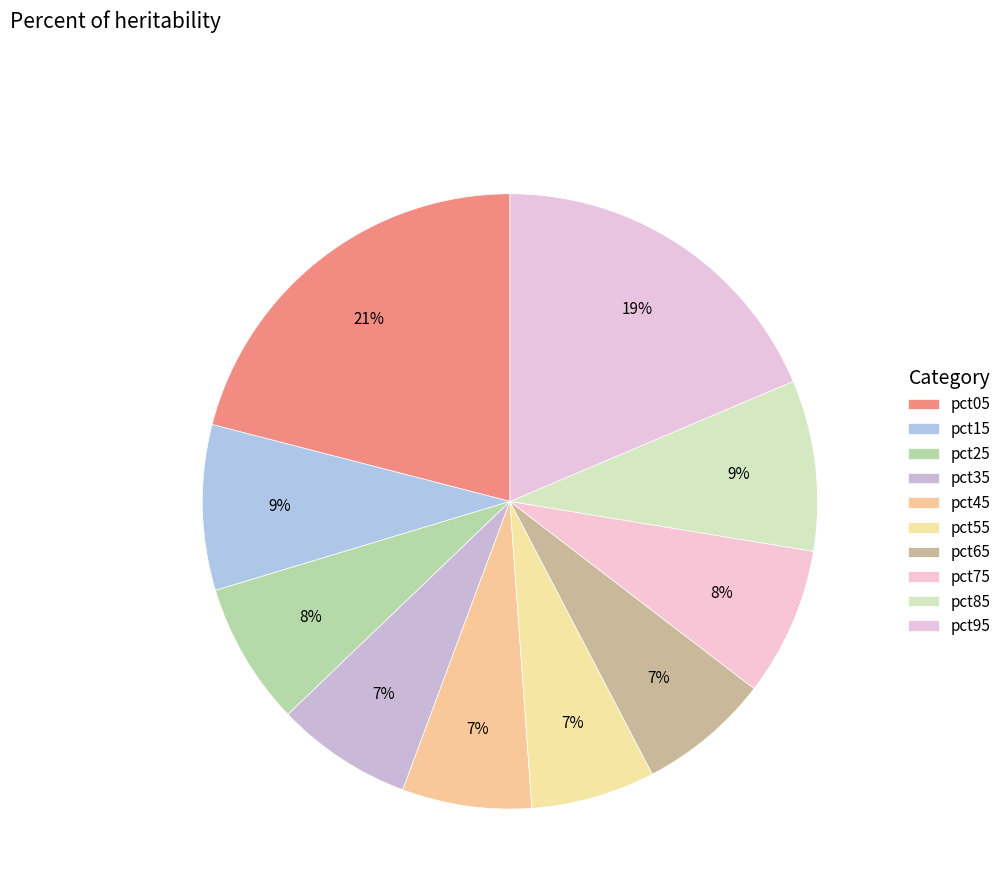

Count the number of slices in the pie.

10